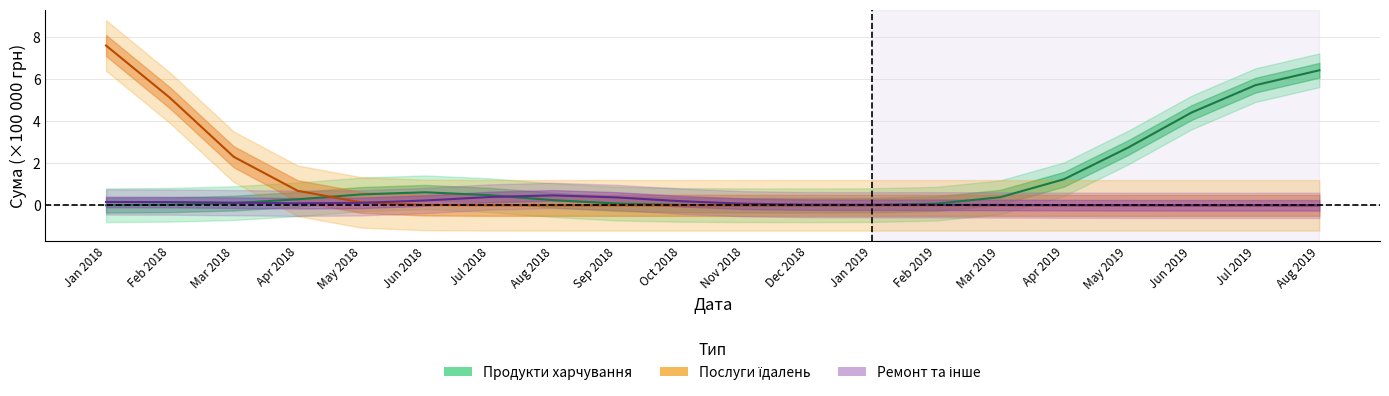

True or false: Послуги їдалень and Продукти харчування cross at least once.

True